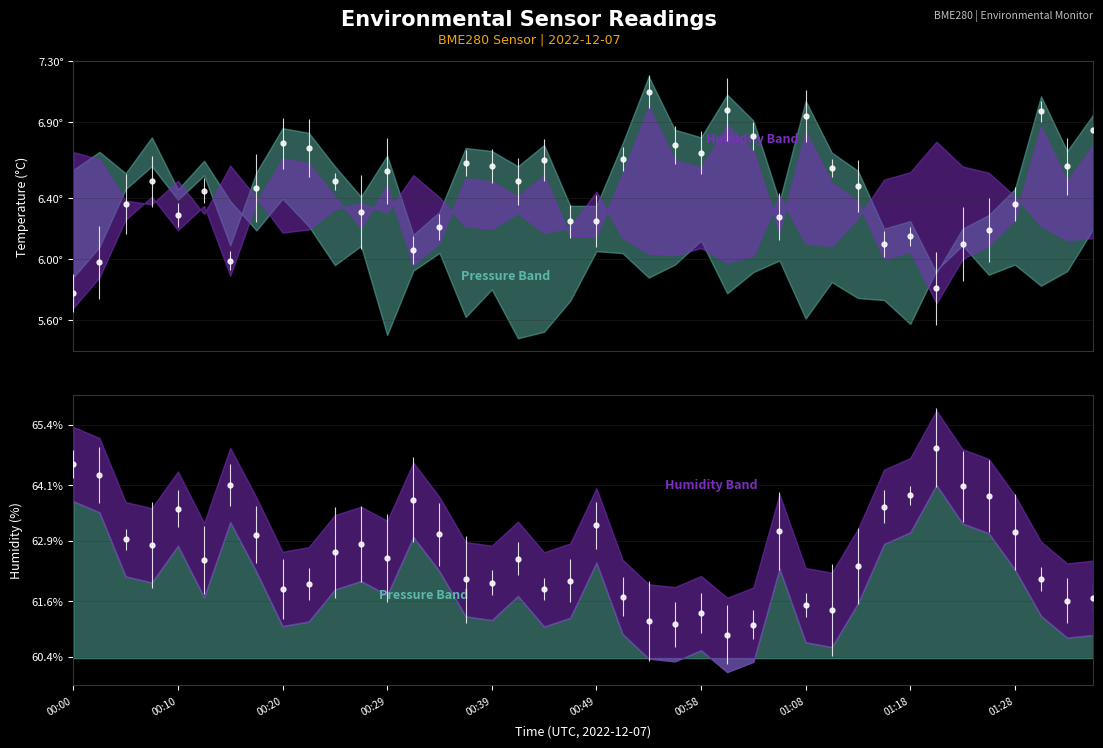

What position from the right is 00:05?

38